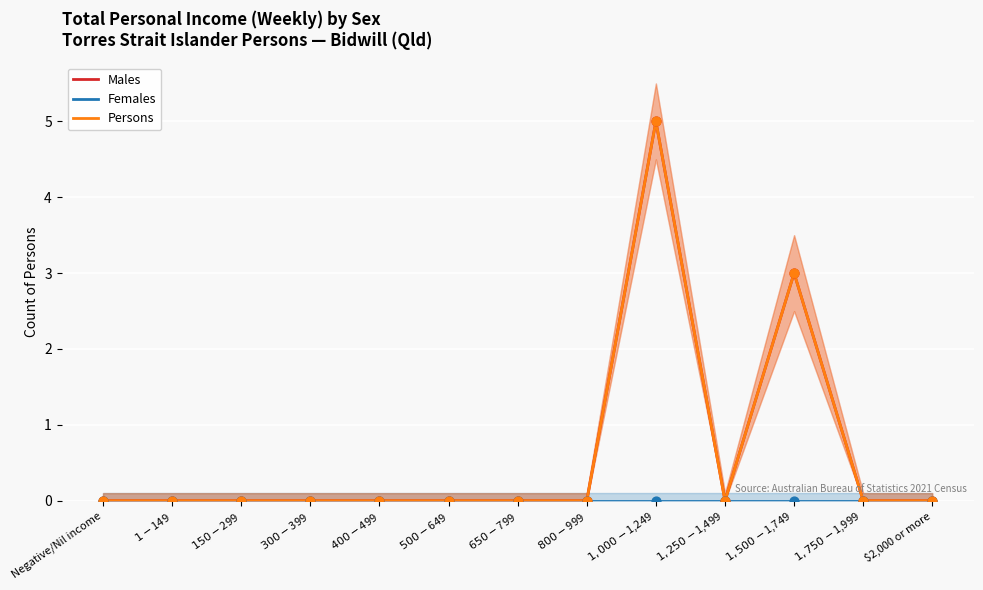

At how many categories does at least one series exceed 1?

2